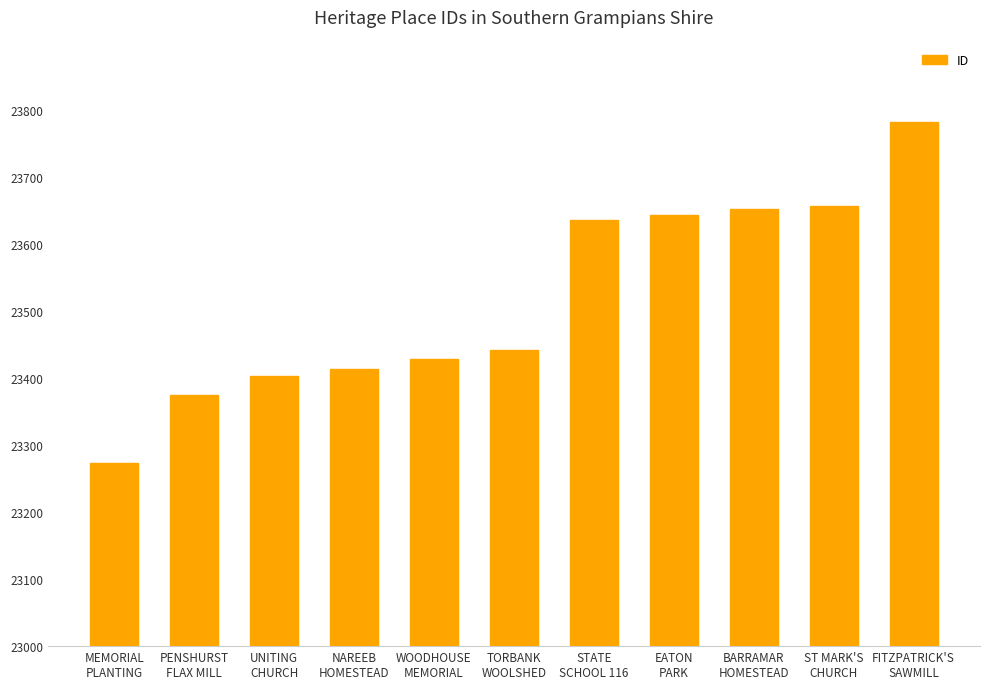

What is the minimum value shown in the chart?

23273